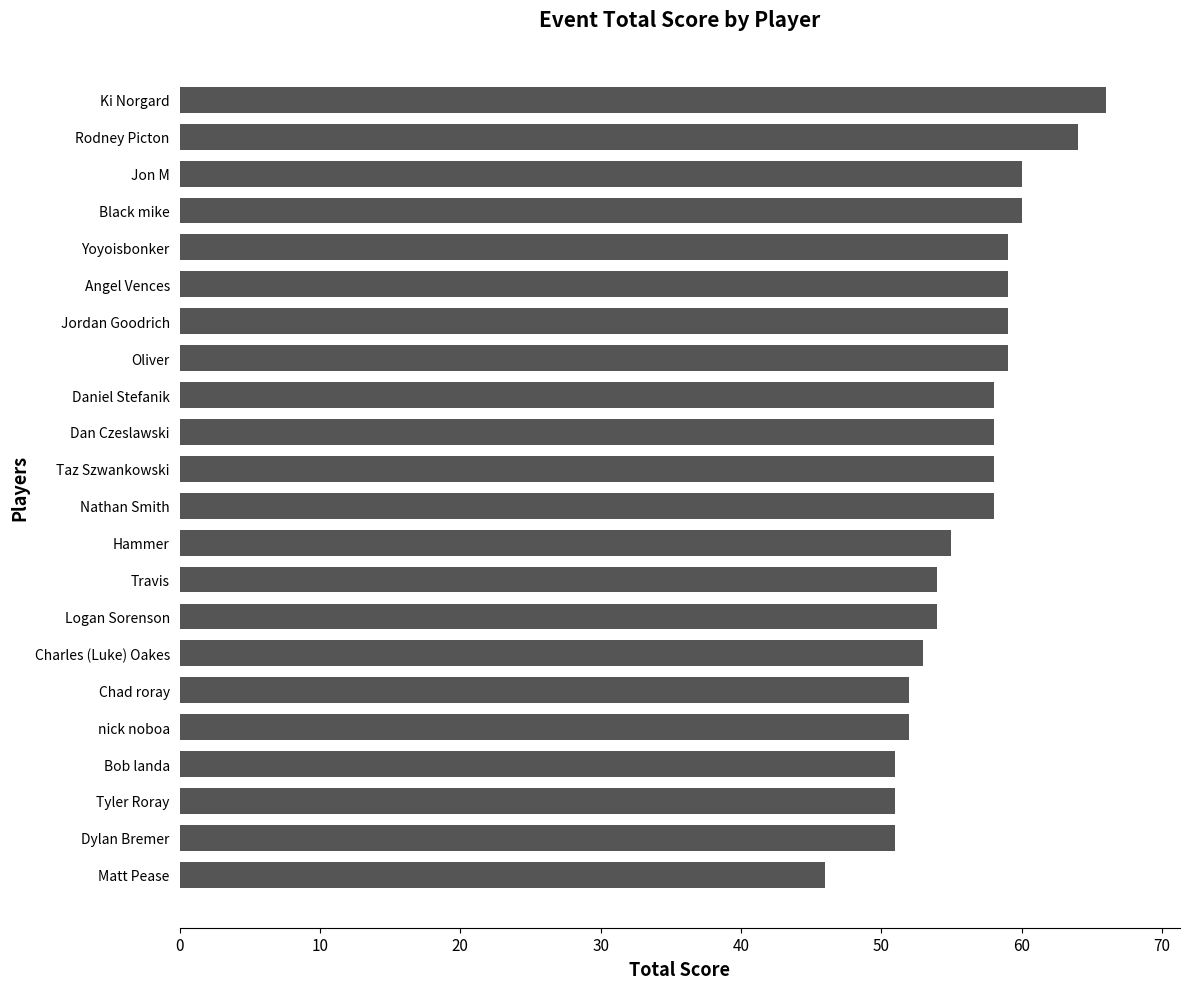

What is the maximum value shown in the chart?

66